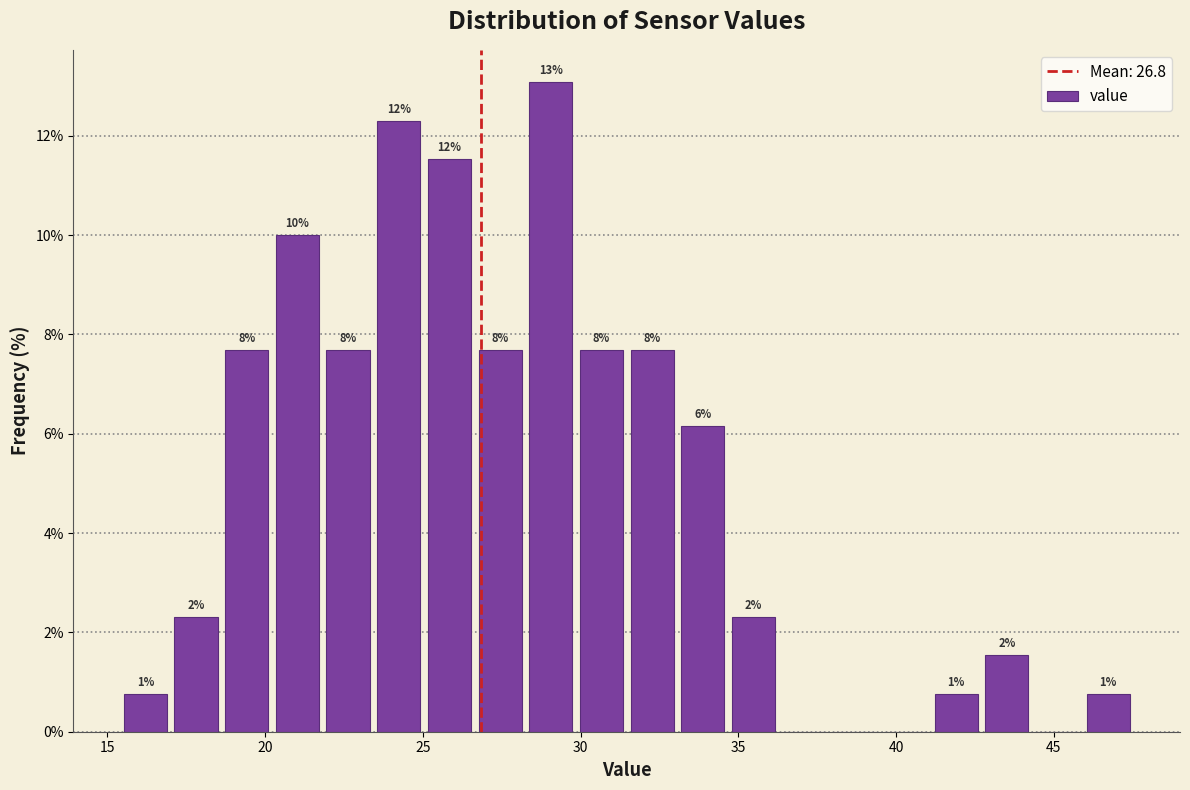

Read against the x-axis, roughly where is the centre of the tallest bar?

29.0